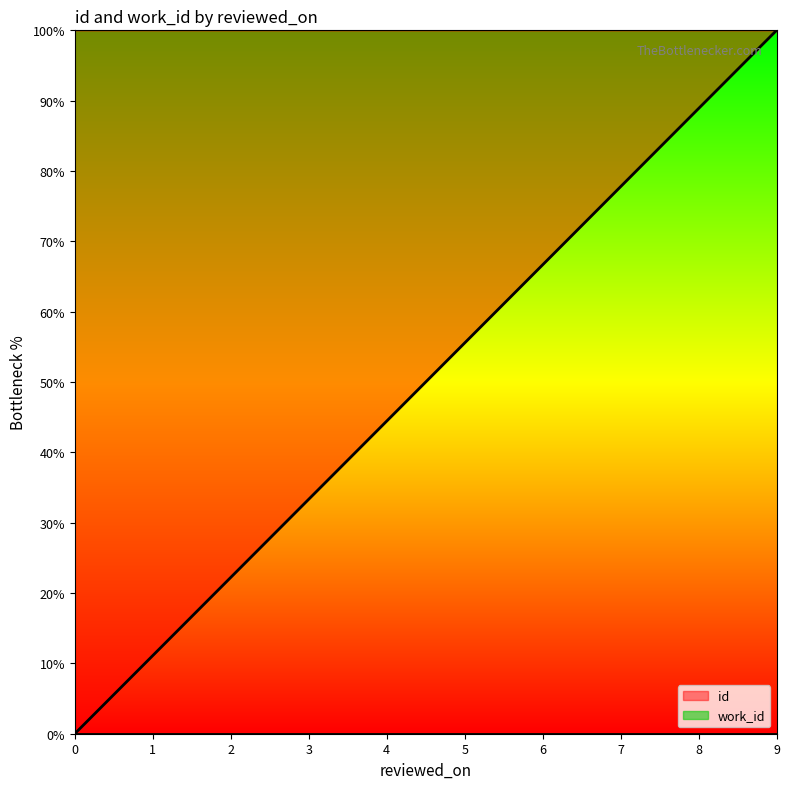

The value of id at 5 is 82.5. True or false?

False